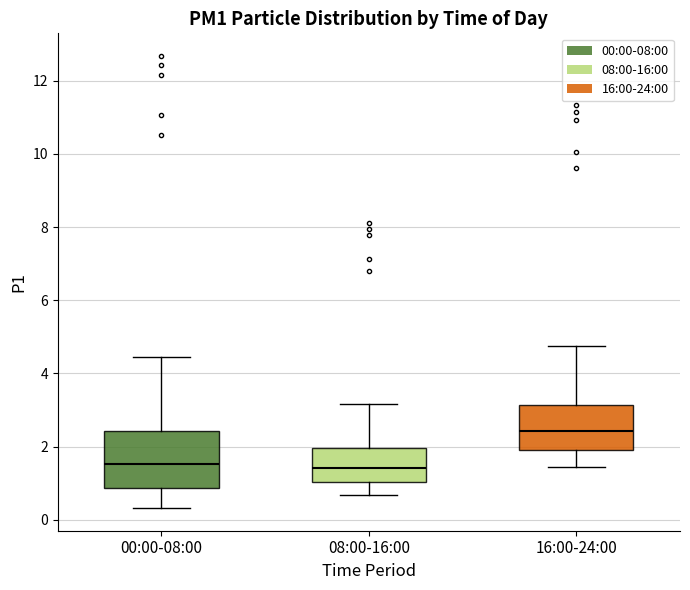

Comparing the boxes themselves (not the whiskers), which one is the tallest?

00:00-08:00